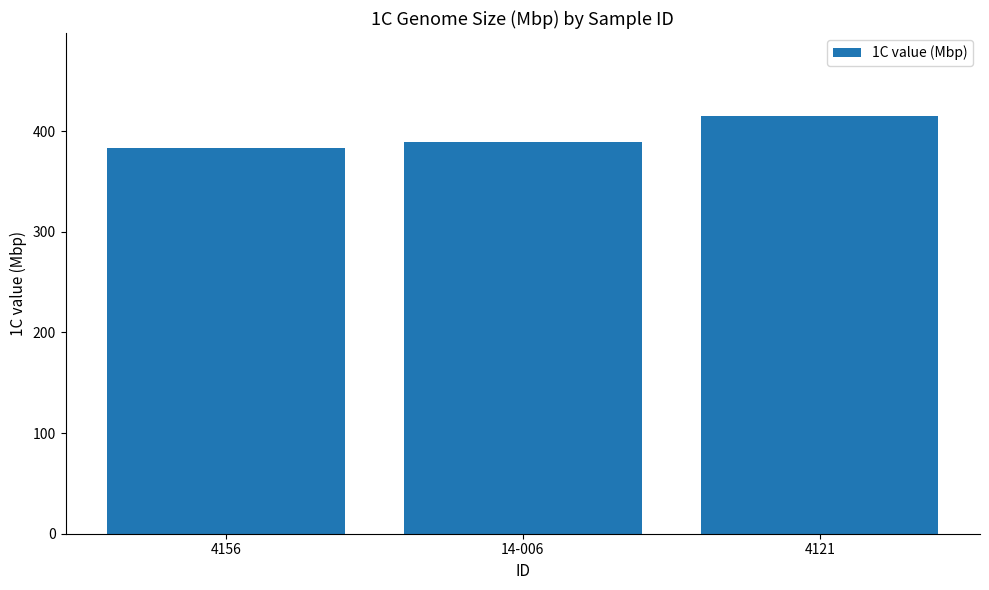

Rank the categories by value from lowest to highest.

4156, 14-006, 4121